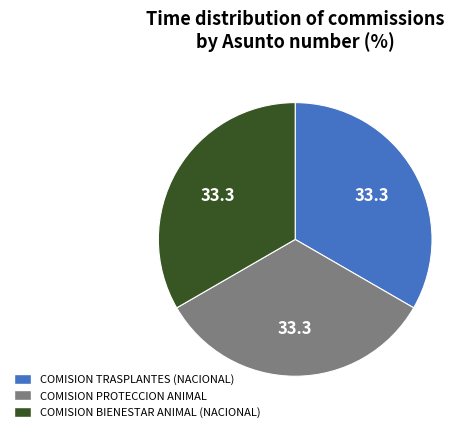

Approximately how many times larger is the value at COMISION PROTECCION ANIMAL compared to COMISION BIENESTAR ANIMAL (NACIONAL)?

1.0